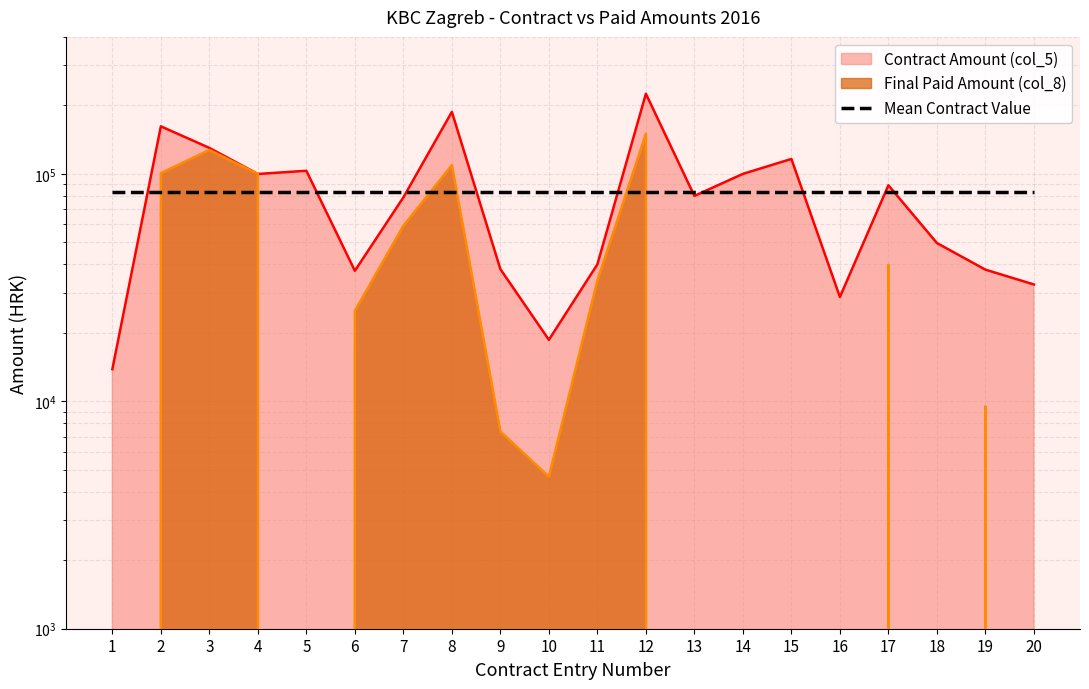

What is the maximum value for Contract Amount (col_5)?

225000.0